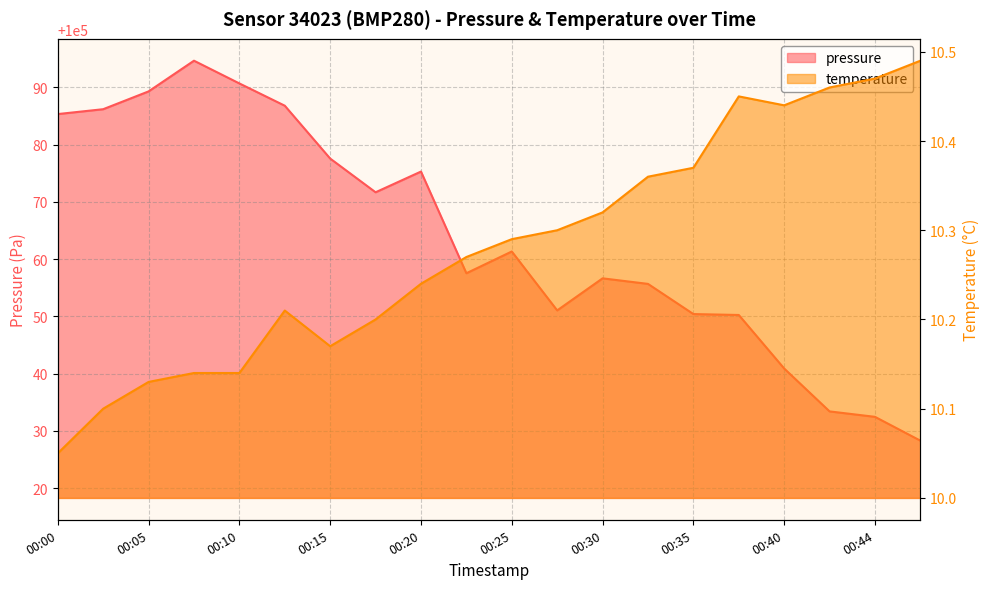

At which category does temperature reach its first local peak?

00:13